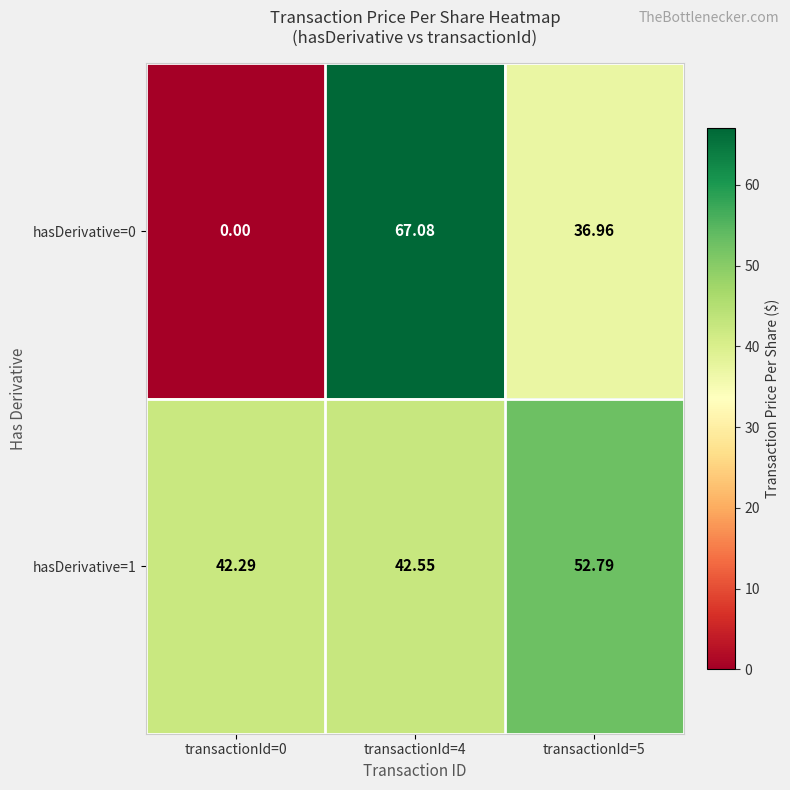

Reading left to right, extract all data points from this chart.

hasDerivative=0: transactionId=0=0.0	transactionId=4=67.1	transactionId=5=37.0
hasDerivative=1: transactionId=0=42.3	transactionId=4=42.5	transactionId=5=52.8